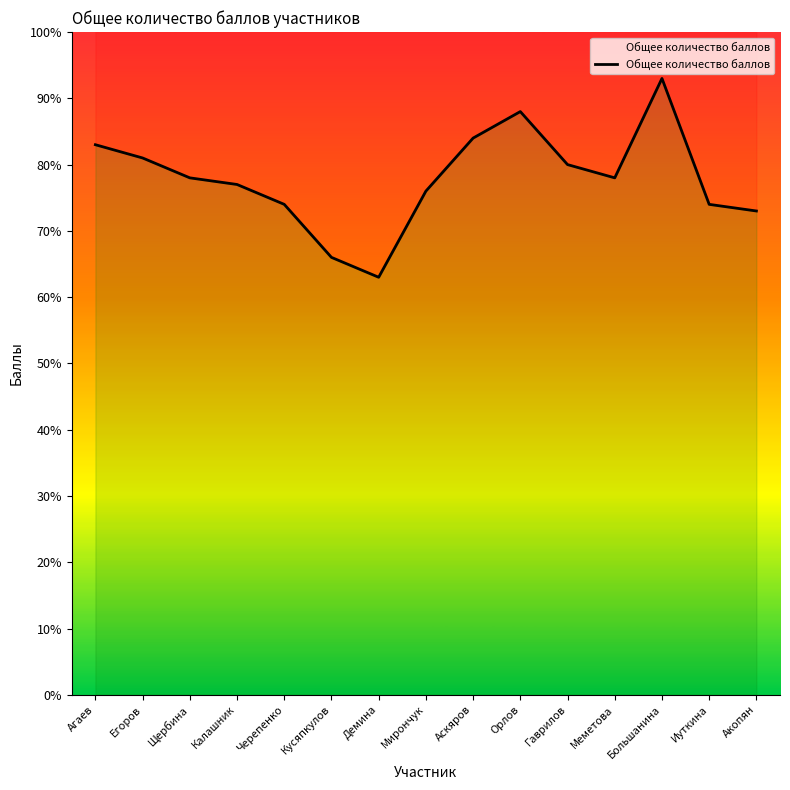

Where is the data nearest to the value 78?

Щербина